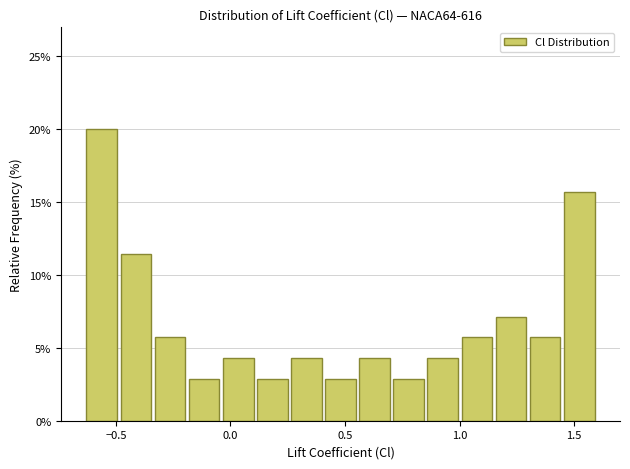

Around what value on the x-axis is the tallest bar? Give the approximate position of its centre, as read against the axis.

-0.55